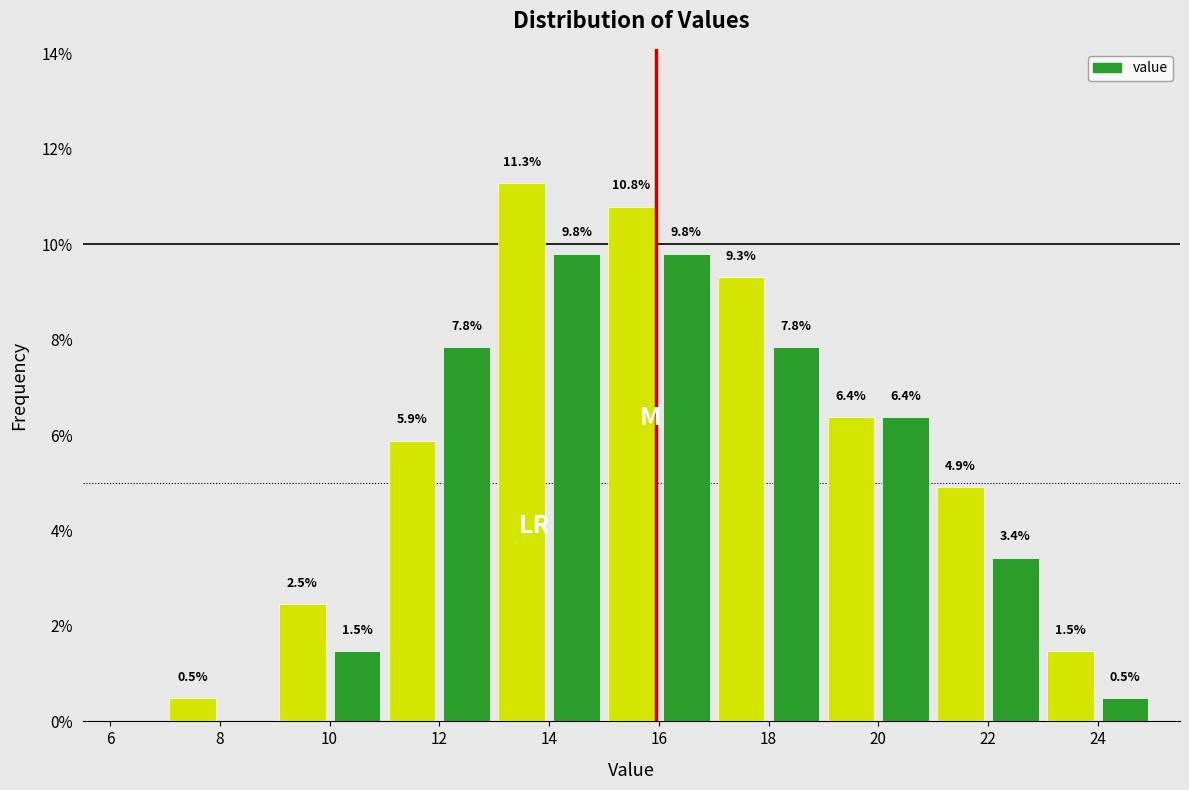

Over which range of the x-axis is the bar tallest?

13 to 14